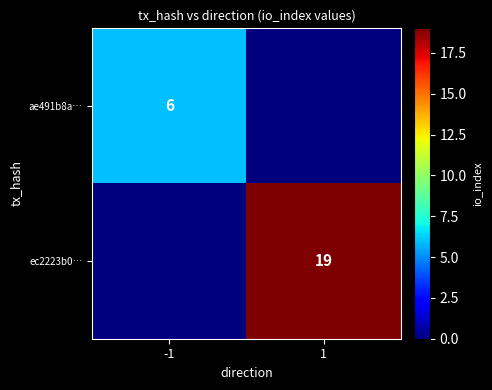

What is the total value across all series at 1?

19